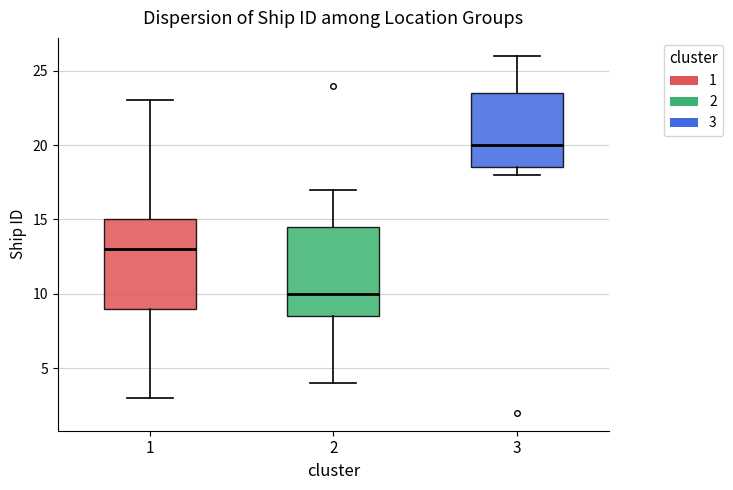

Where does the upper whisker of the box at x = 3 end on the y-axis? The values are not printed on the chart, so give them approximately, as read against the axis.

26.0